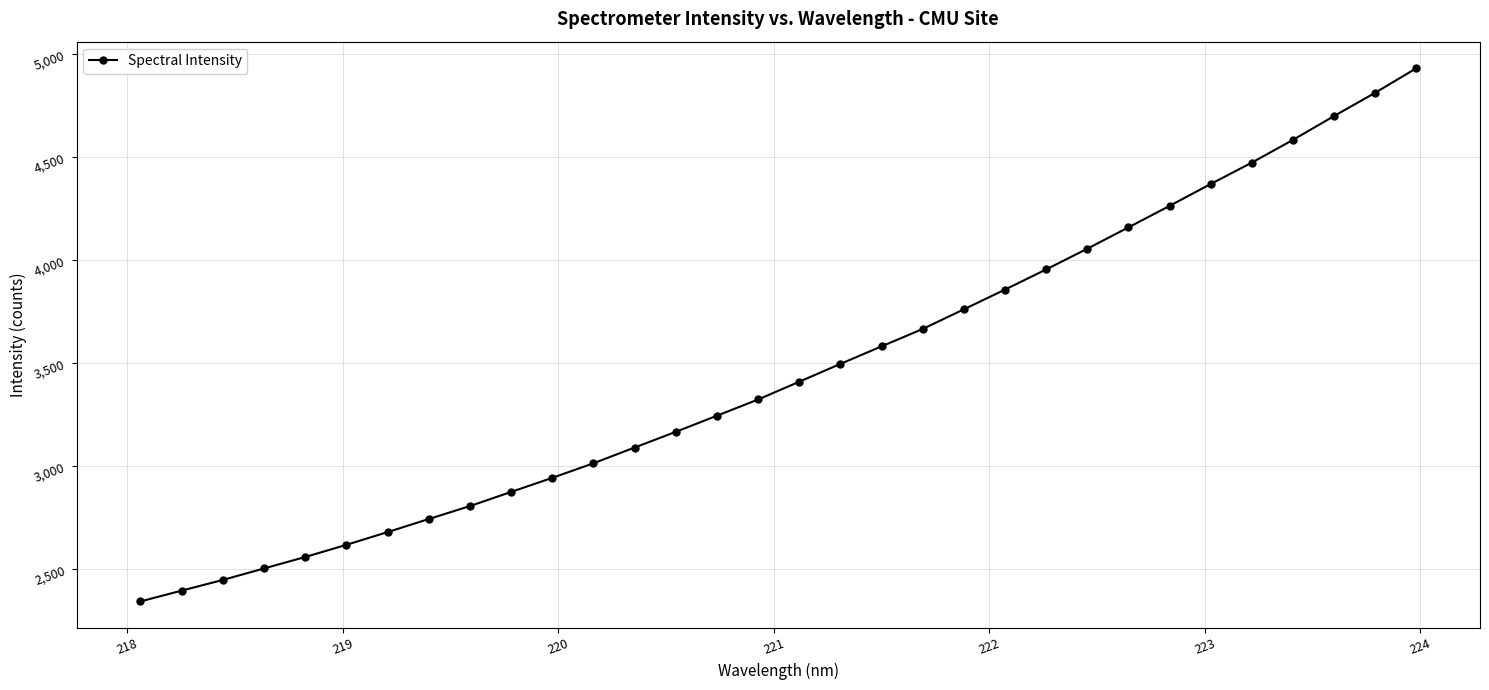

True or false: the data has more than 2 interior local peaks.

False